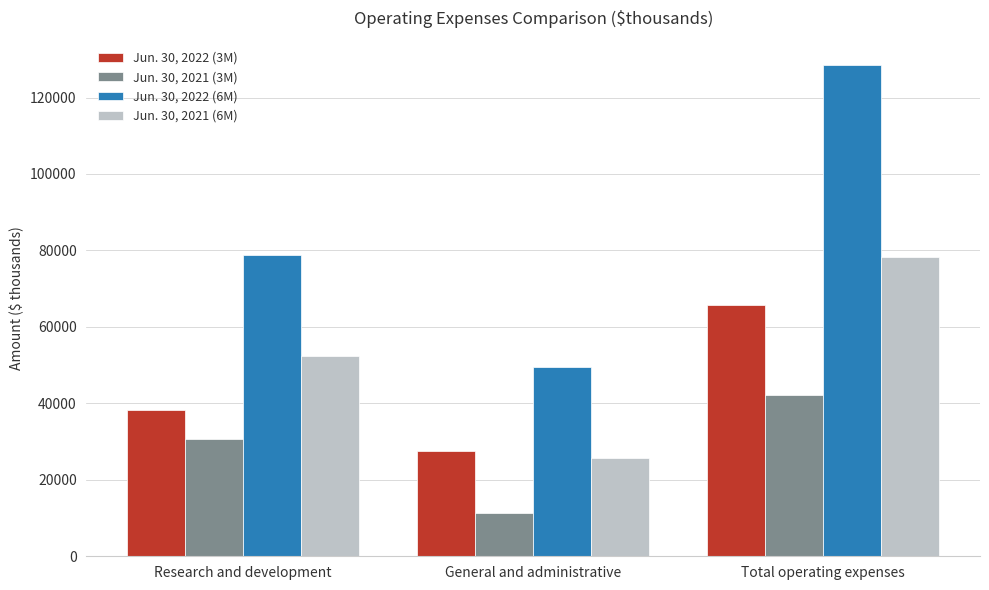

Reading left to right, what are all the values shown in this chart?

Jun. 30, 2022 (3M): 38205	27622	65827
Jun. 30, 2021 (3M): 30765	11315	42080
Jun. 30, 2022 (6M): 78827	49628	128455
Jun. 30, 2021 (6M): 52396	25769	78165